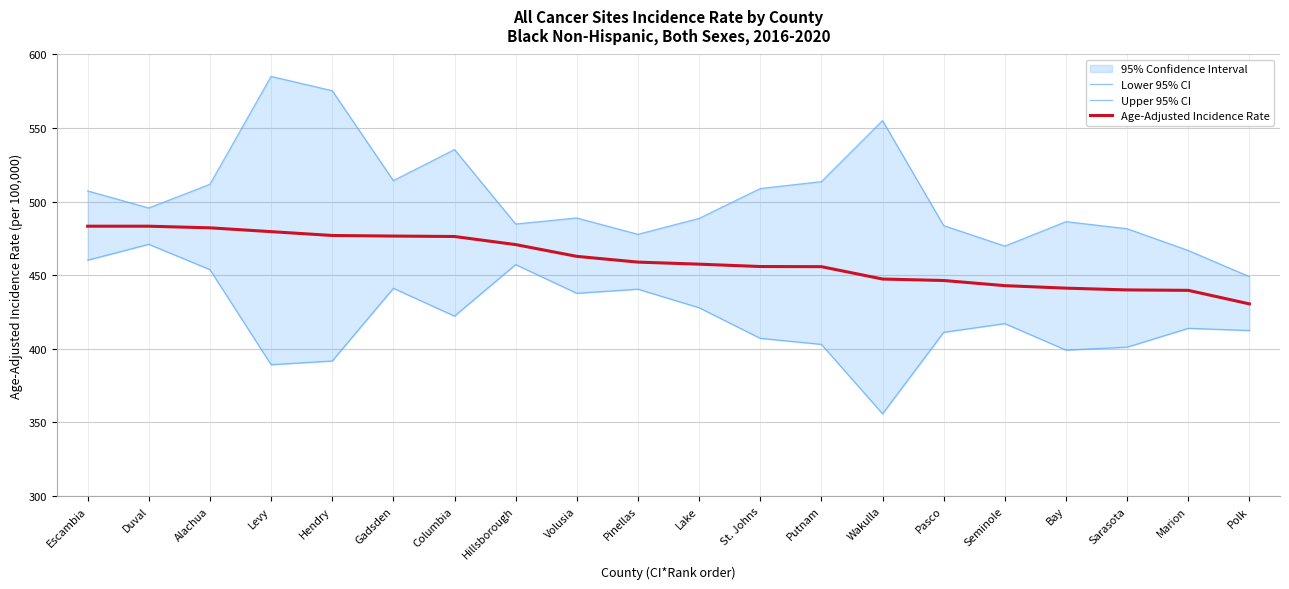

Reading left to right, what are all the values shown in this chart?

Lower 95% CI: Escambia=460.2	Duval=471.0	Alachua=453.8	Levy=389.2	Hendry=391.7	Gadsden=441.1	Columbia=422.2	Hillsborough=457.2	Volusia=437.7	Pinellas=440.5	Lake=427.9	St. Johns=407.1	Putnam=403.0	Wakulla=355.8	Pasco=411.2	Seminole=417.1	Bay=399.1	Sarasota=401.1	Marion=413.9	Polk=412.4
Upper 95% CI: Escambia=507.3	Duval=495.7	Alachua=511.8	Levy=585.1	Hendry=575.4	Gadsden=514.3	Columbia=535.4	Hillsborough=484.8	Volusia=488.9	Pinellas=477.8	Lake=488.6	St. Johns=508.9	Putnam=513.6	Wakulla=555.1	Pasco=483.7	Seminole=469.8	Bay=486.4	Sarasota=481.6	Marion=466.8	Polk=449.0
Age-Adjusted Incidence Rate: Escambia=483.3	Duval=483.3	Alachua=482.2	Levy=479.6	Hendry=477.0	Gadsden=476.6	Columbia=476.3	Hillsborough=470.8	Volusia=462.8	Pinellas=458.9	Lake=457.5	St. Johns=455.9	Putnam=455.8	Wakulla=447.4	Pasco=446.4	Seminole=442.9	Bay=441.2	Sarasota=440.0	Marion=439.7	Polk=430.5